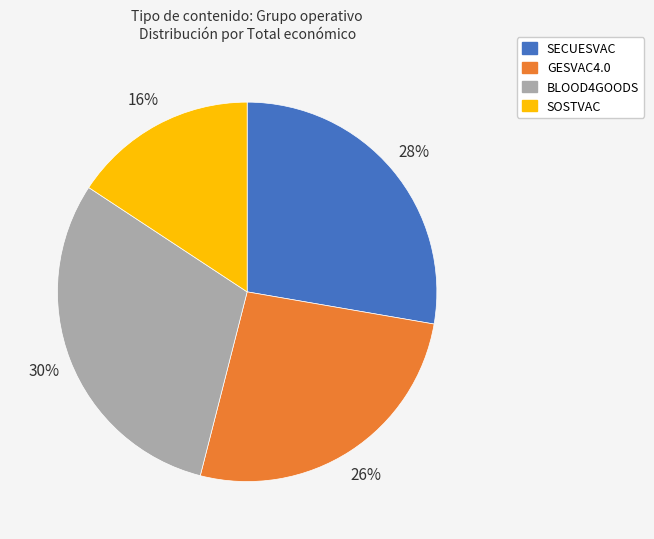

Is there a majority slice in this chart?

No